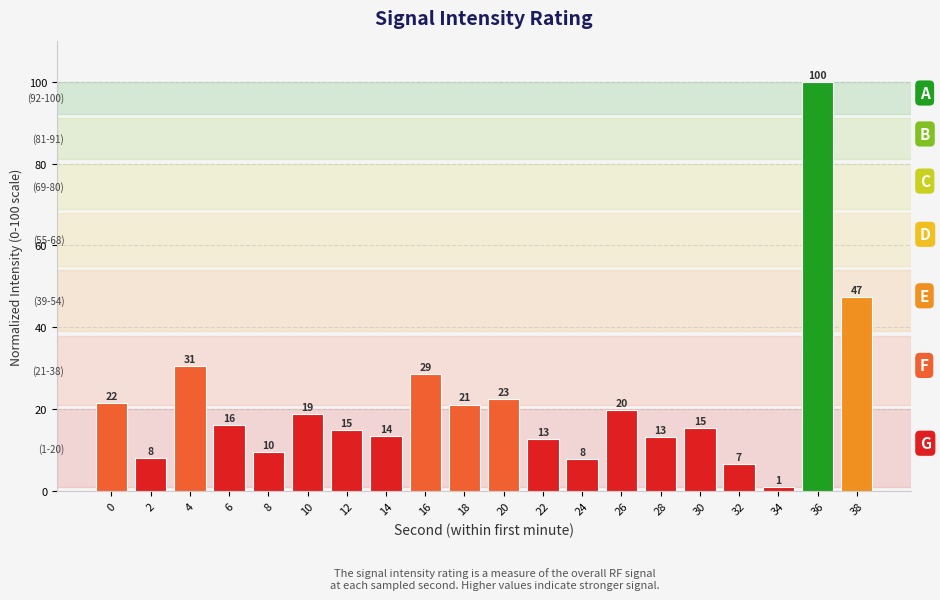

How many bars are there in total?

20